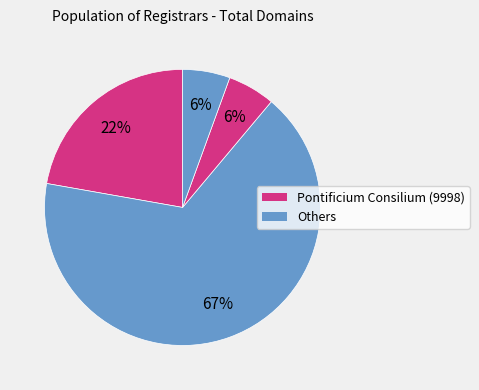

How many segments does this pie chart have?

4